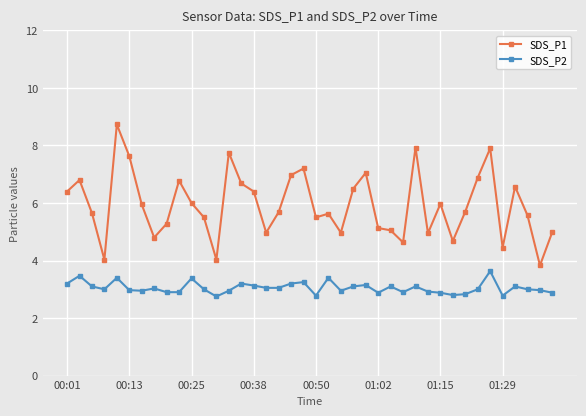

True or false: SDS_P2 has more than 1 points higher than both neighbors.

True